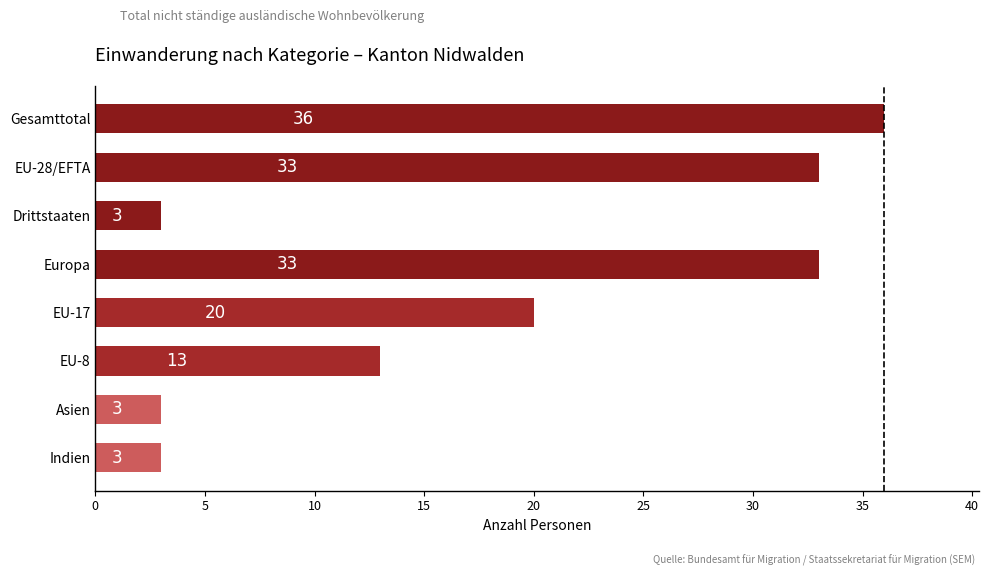

Reading top to bottom, what are all the values shown in this chart?

36	33	3	33	20	13	3	3